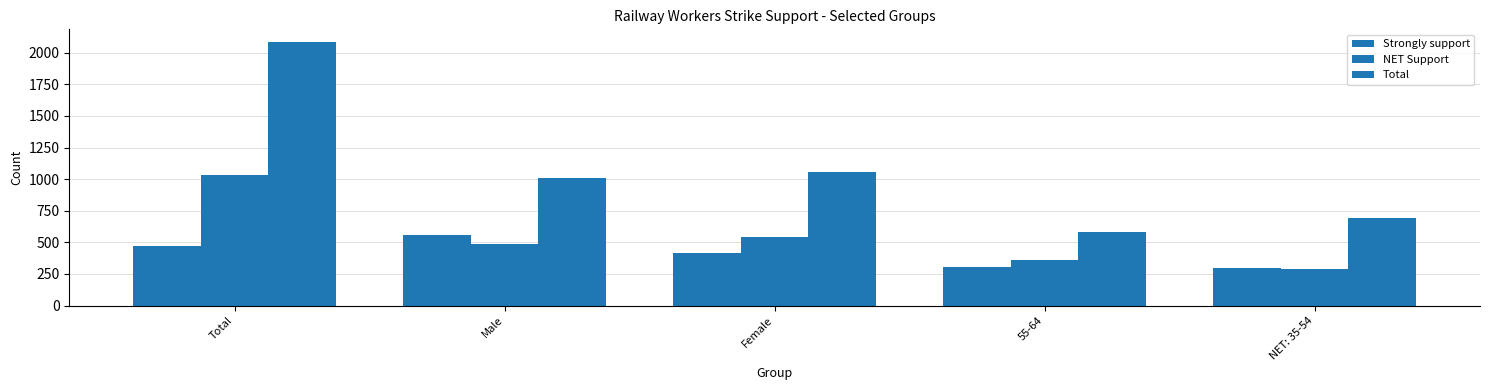

How many groups of bars are there?

5